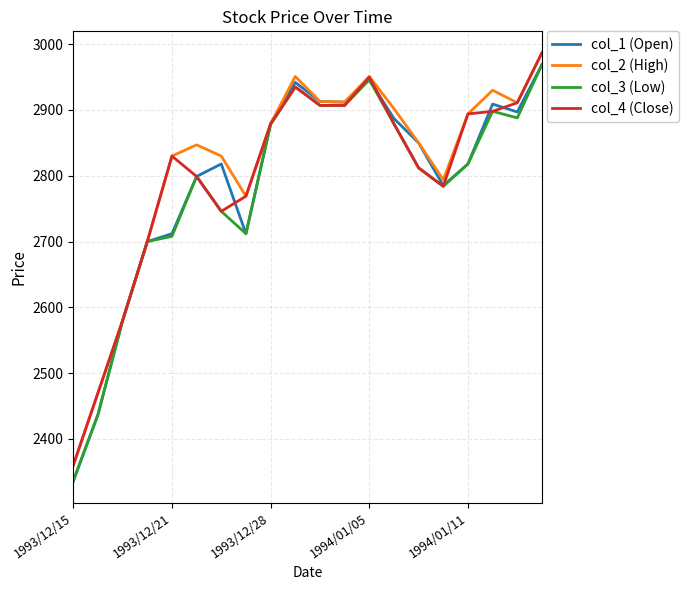

What is the average value of the col_3 (Low) series?

2782